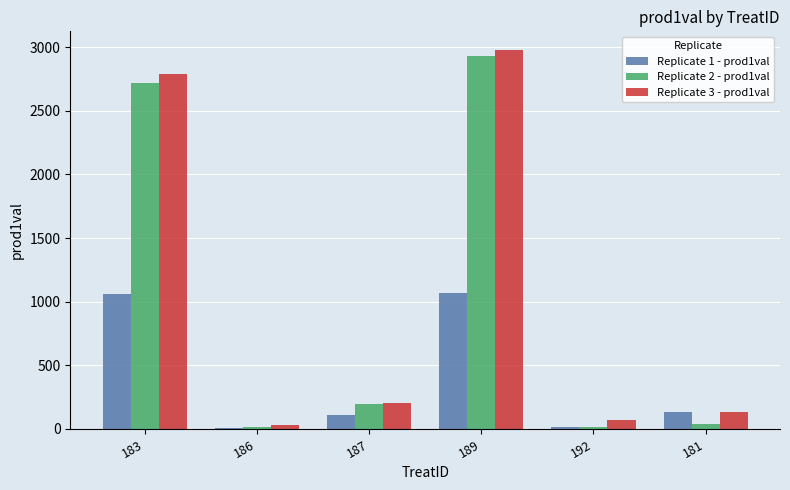

What is the maximum value shown in the chart?

2975.1